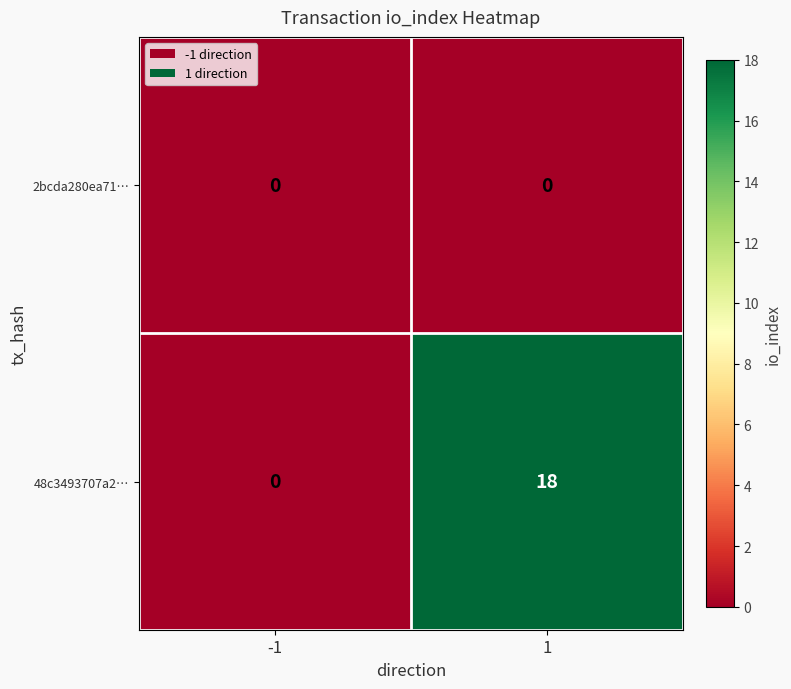

What is the sum of all 48c3493707a2… values?

18